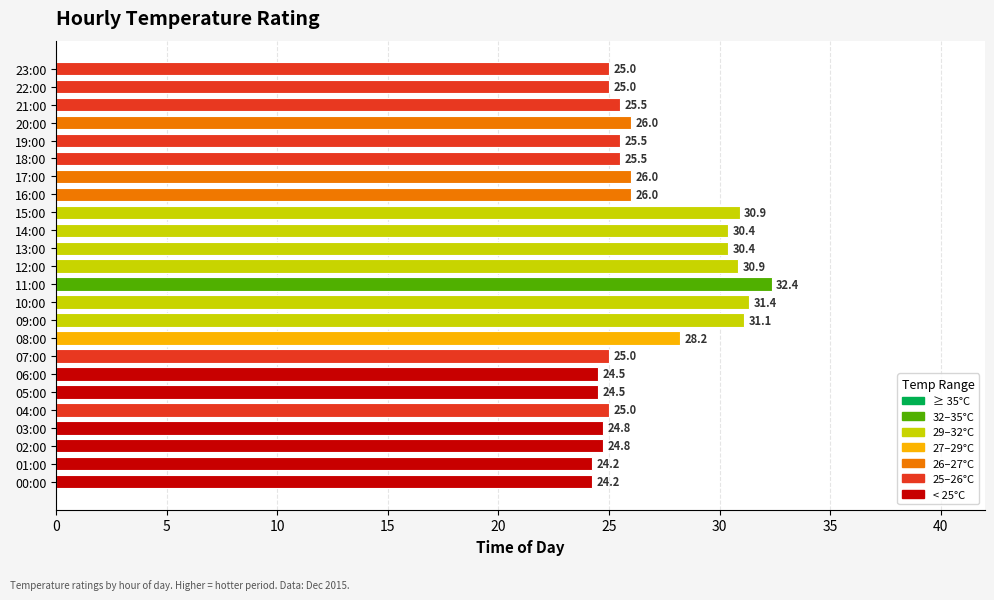

What is the change in value from 09:00 to 13:00?

-0.7